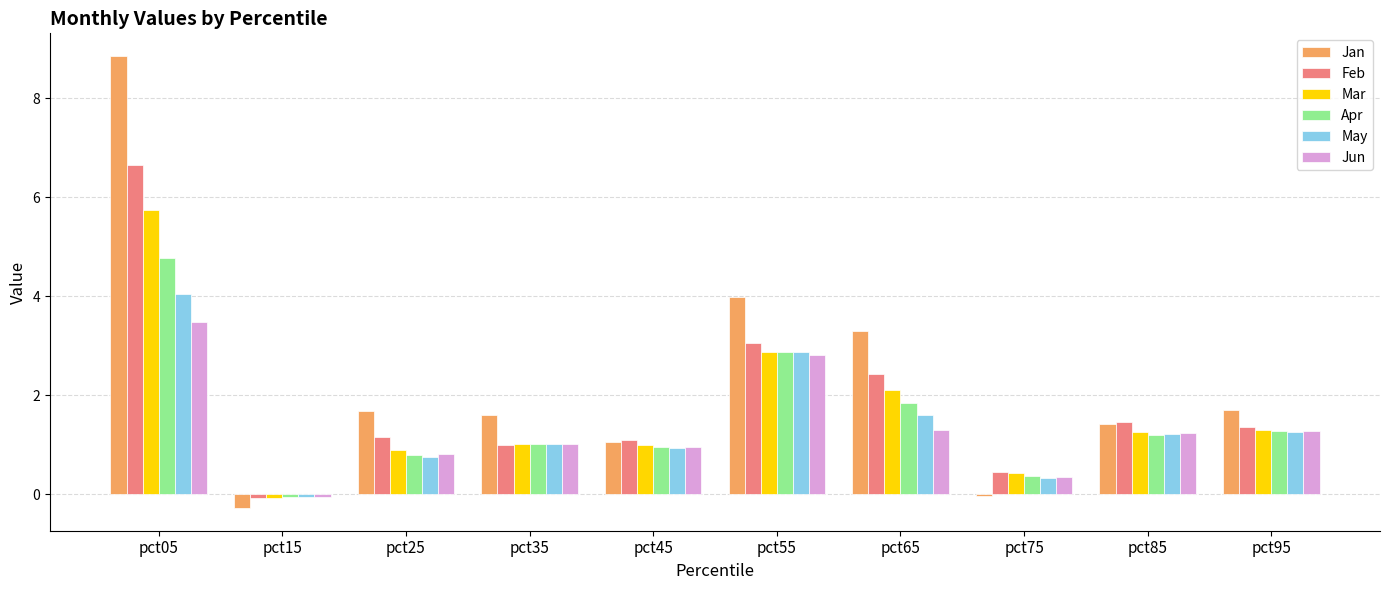

At which category does the chart reach its minimum across all series?

pct15